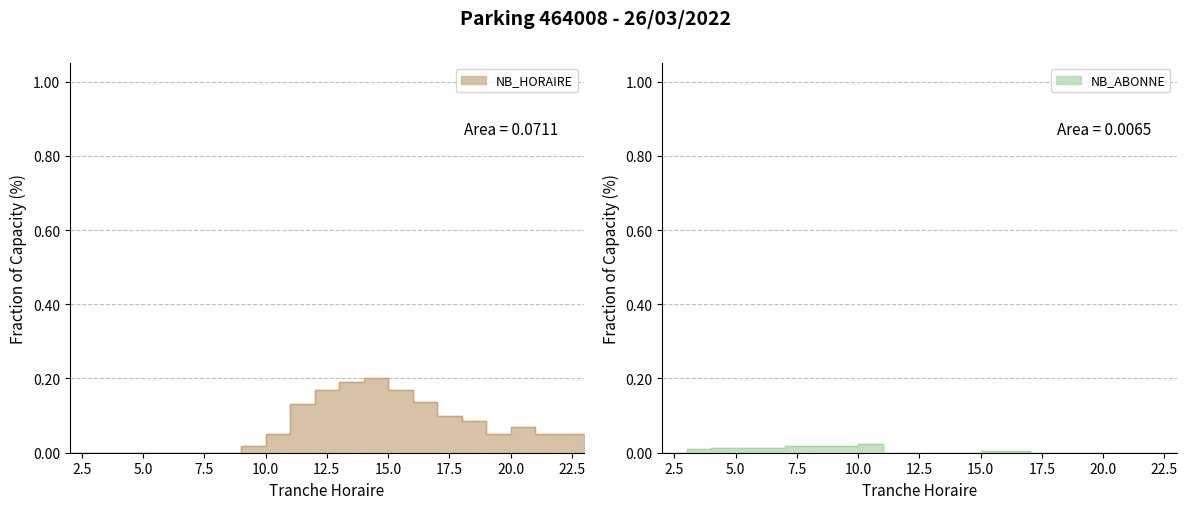

List the series in order of their peak value, highest first.

NB_HORAIRE, NB_ABONNE